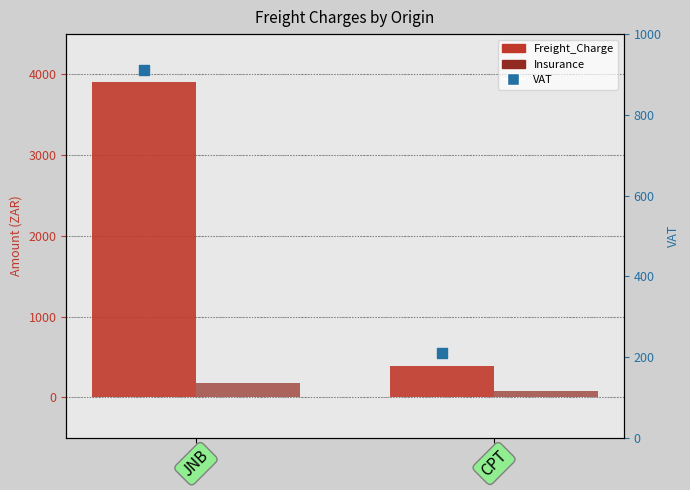

Which series has the largest total across all categories?

Freight_Charge